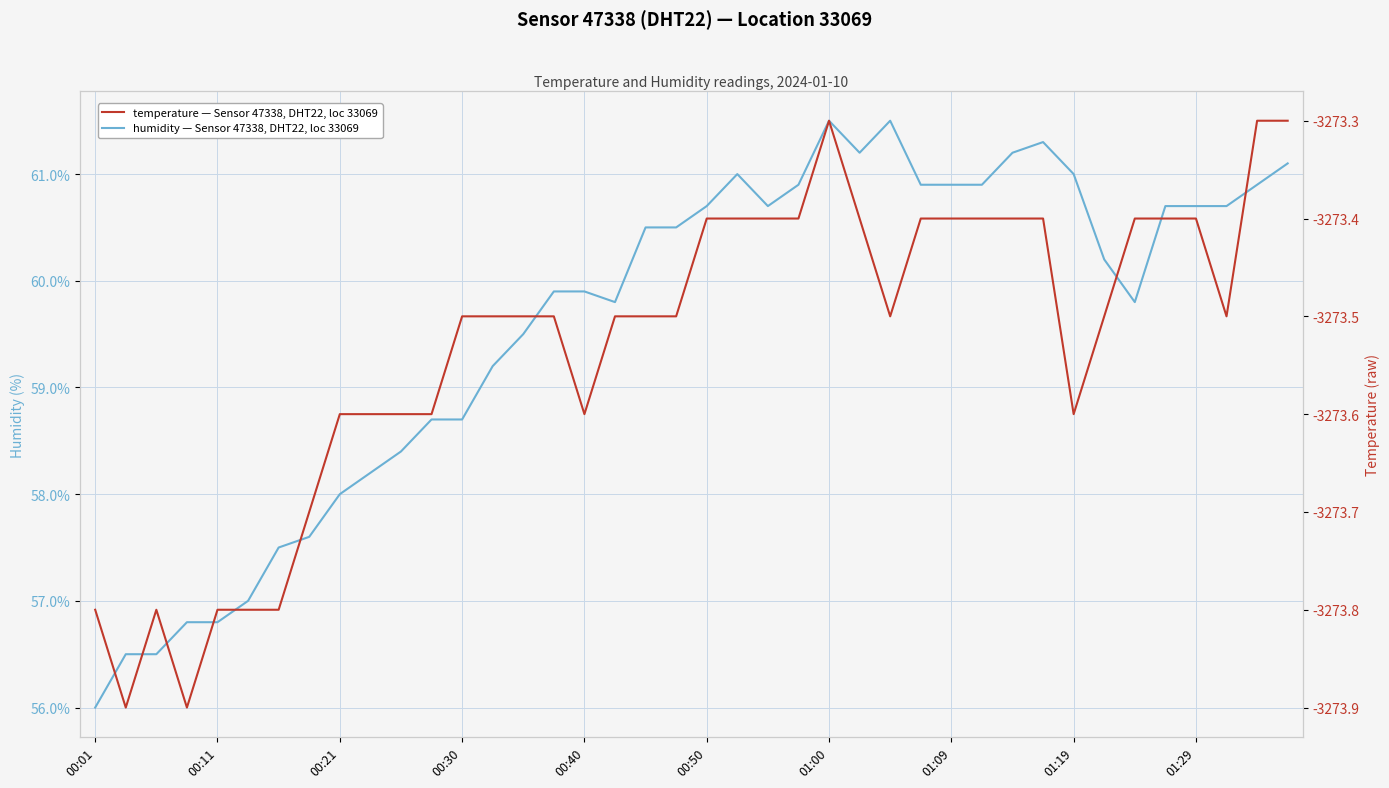

Between 37 and 22, which is larger?

37